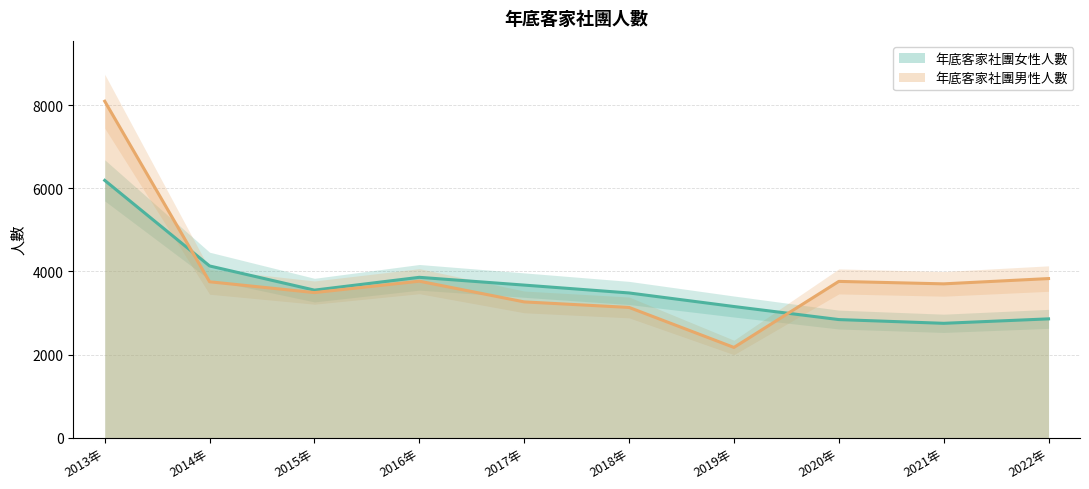

Which series has the widest spread of values?

年底客家社團男性人數